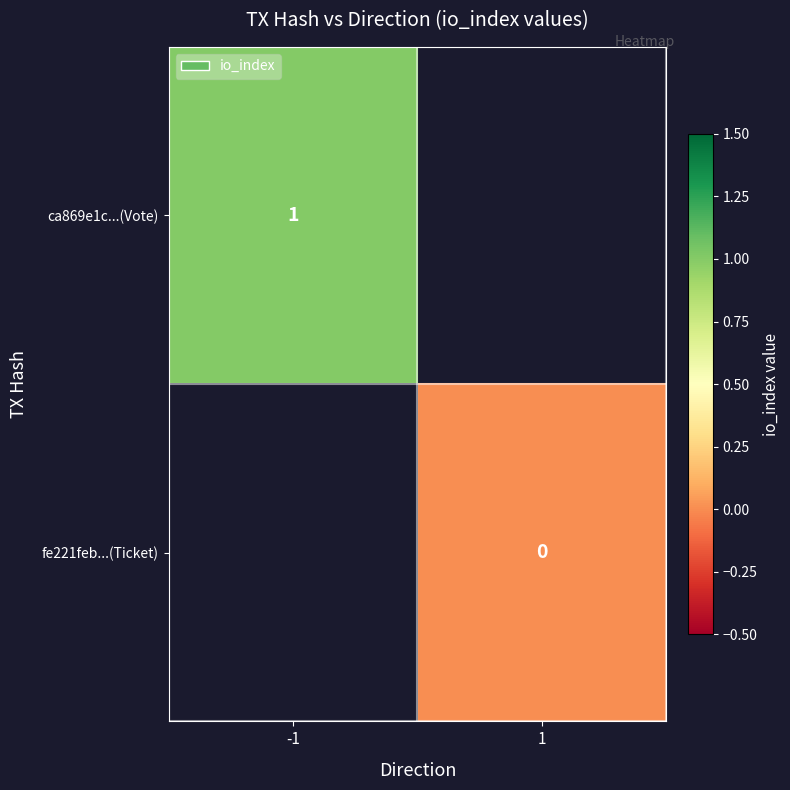

How many data points does each series have?

2